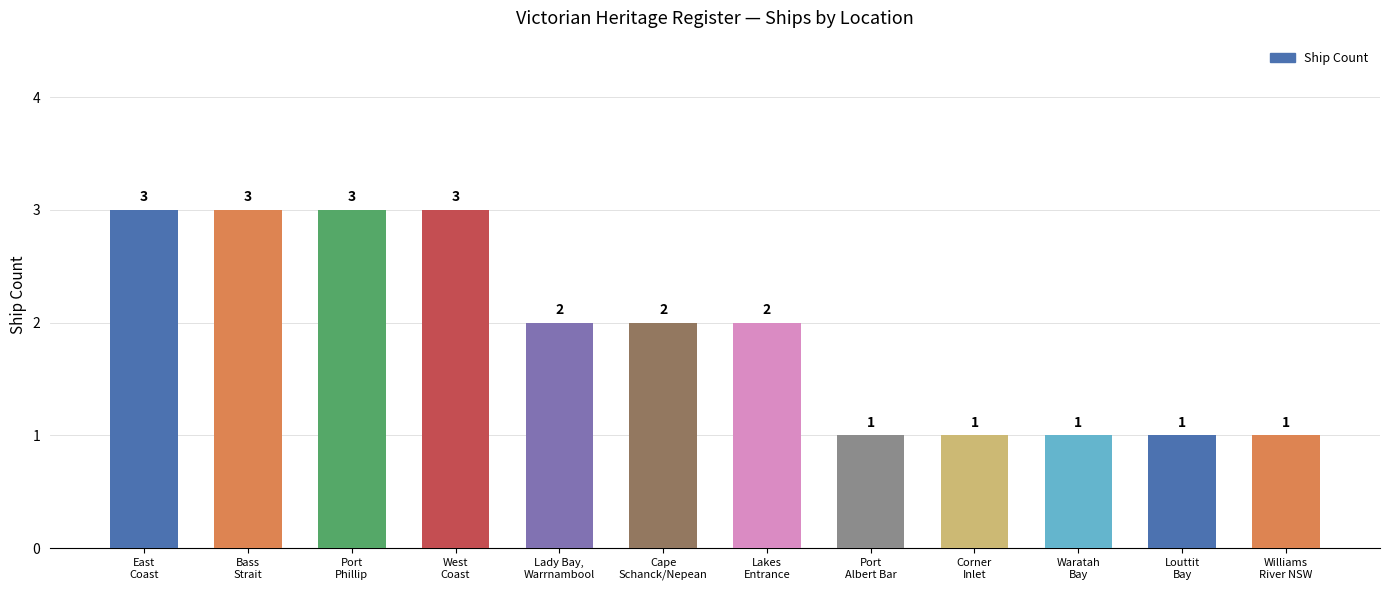

What is the label of the 6th bar from the right?

Lakes
Entrance